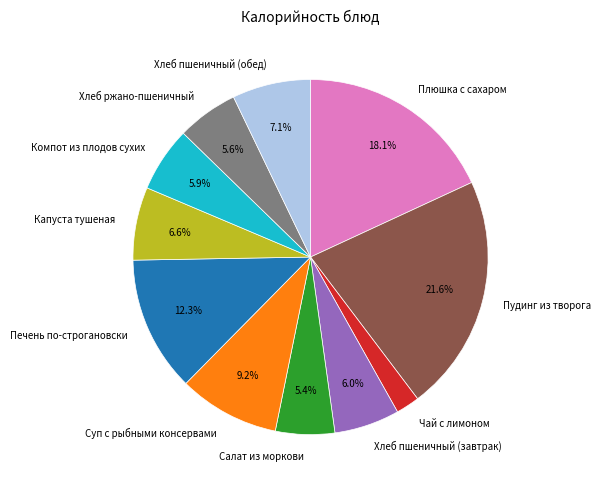

Is it true that Хлеб пшеничный (обед) is 1% of the pie?

False